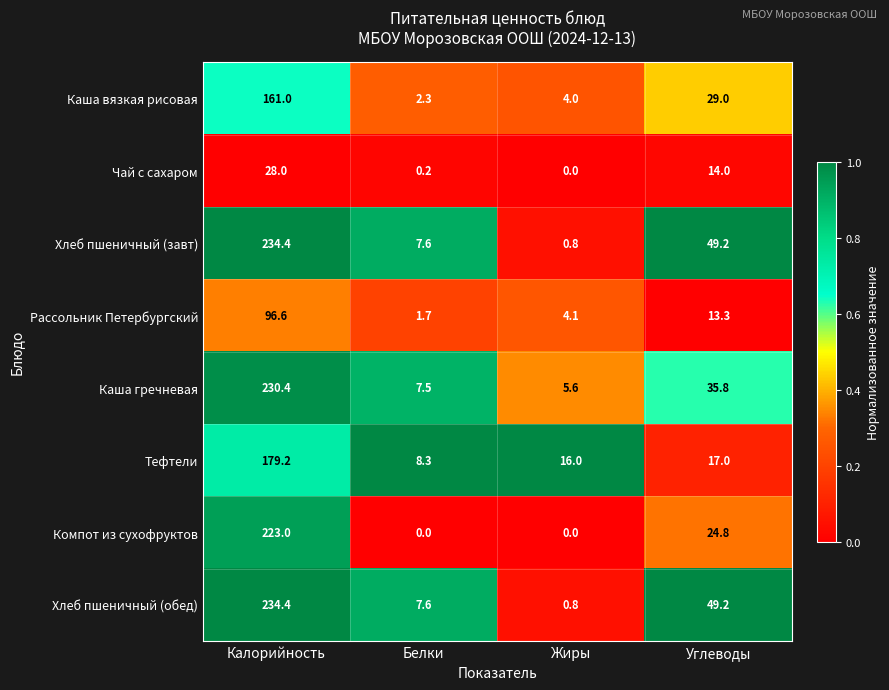

Between Калорийность and Углеводы, which series saw the biggest shift?

Компот из сухофруктов